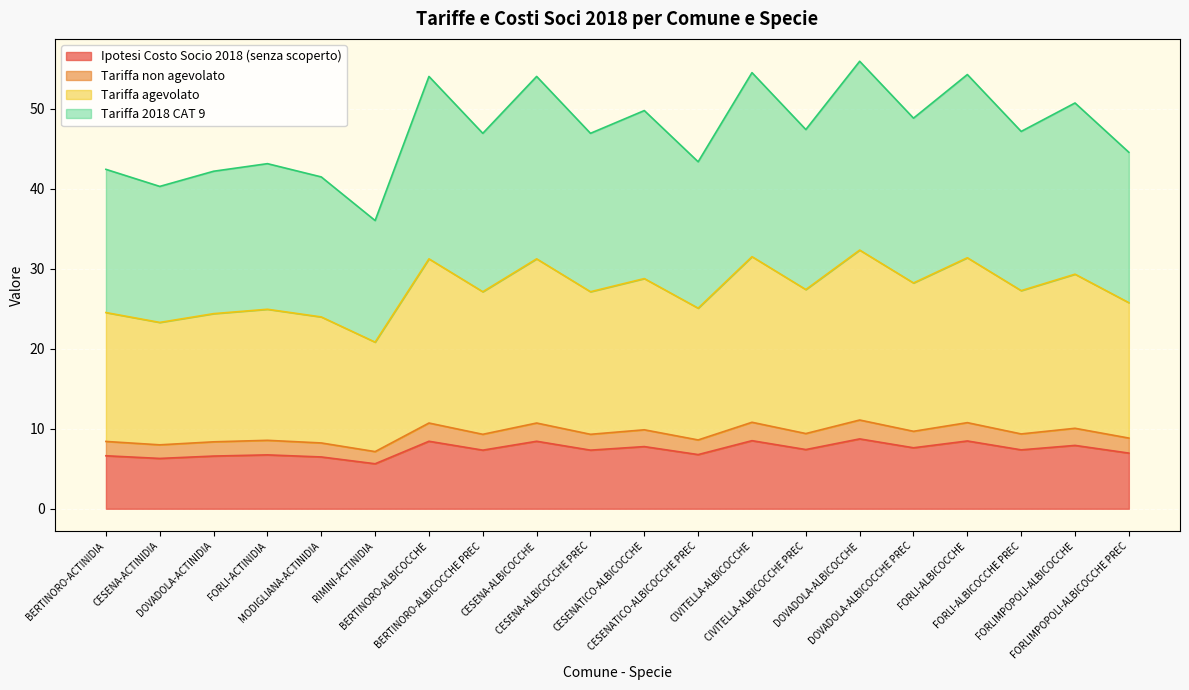

What is the difference between the maximum and minimum values in the Ipotesi Costo Socio 2018 (senza scoperto) series?

3.1